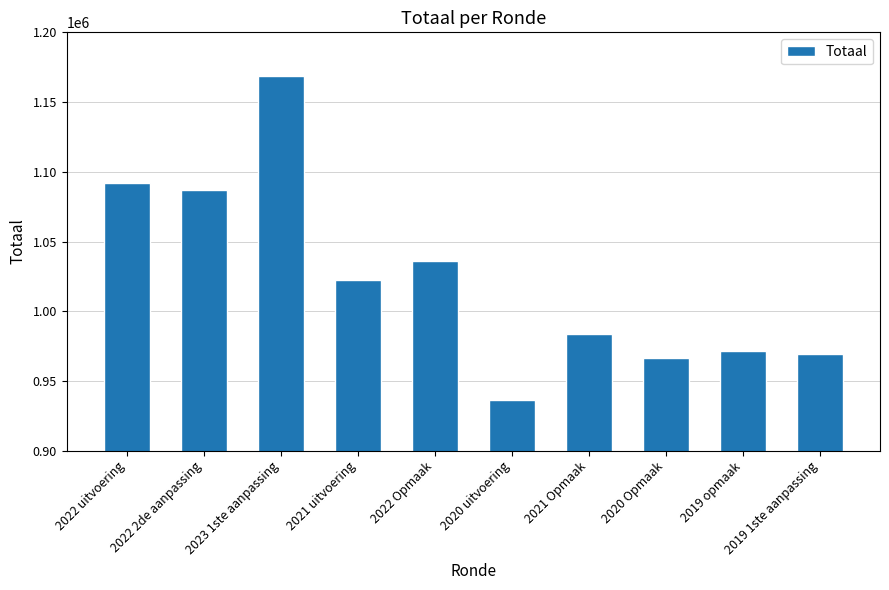

Reading left to right, list all the values displayed in this chart.

1091904	1086746	1168633	1022415	1035799	936296	983724	966268	971755	969234